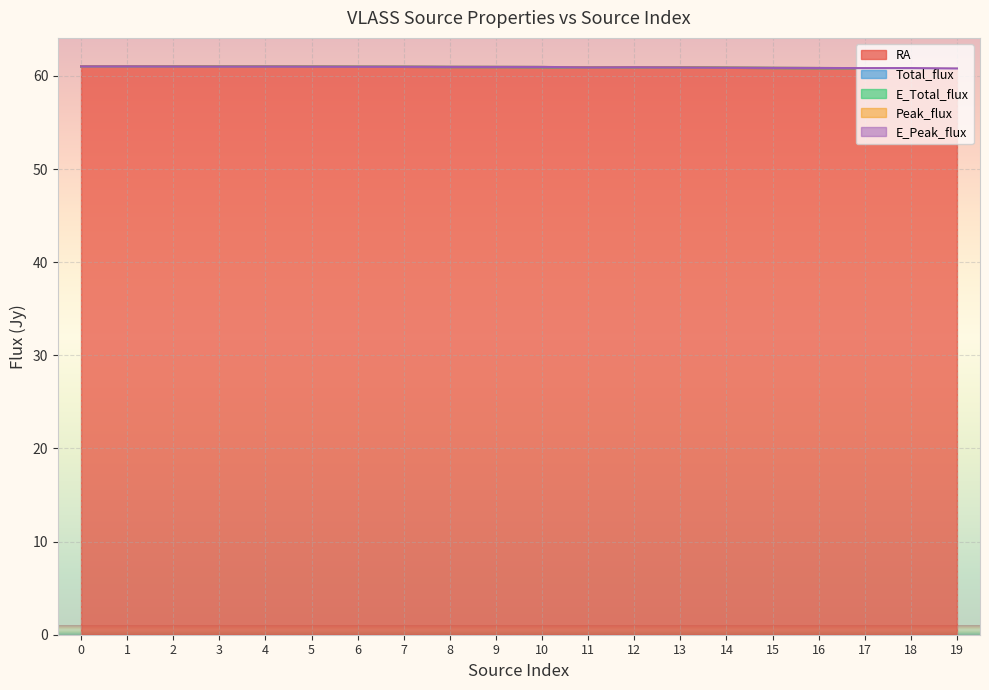

Which series has the widest spread of values?

RA